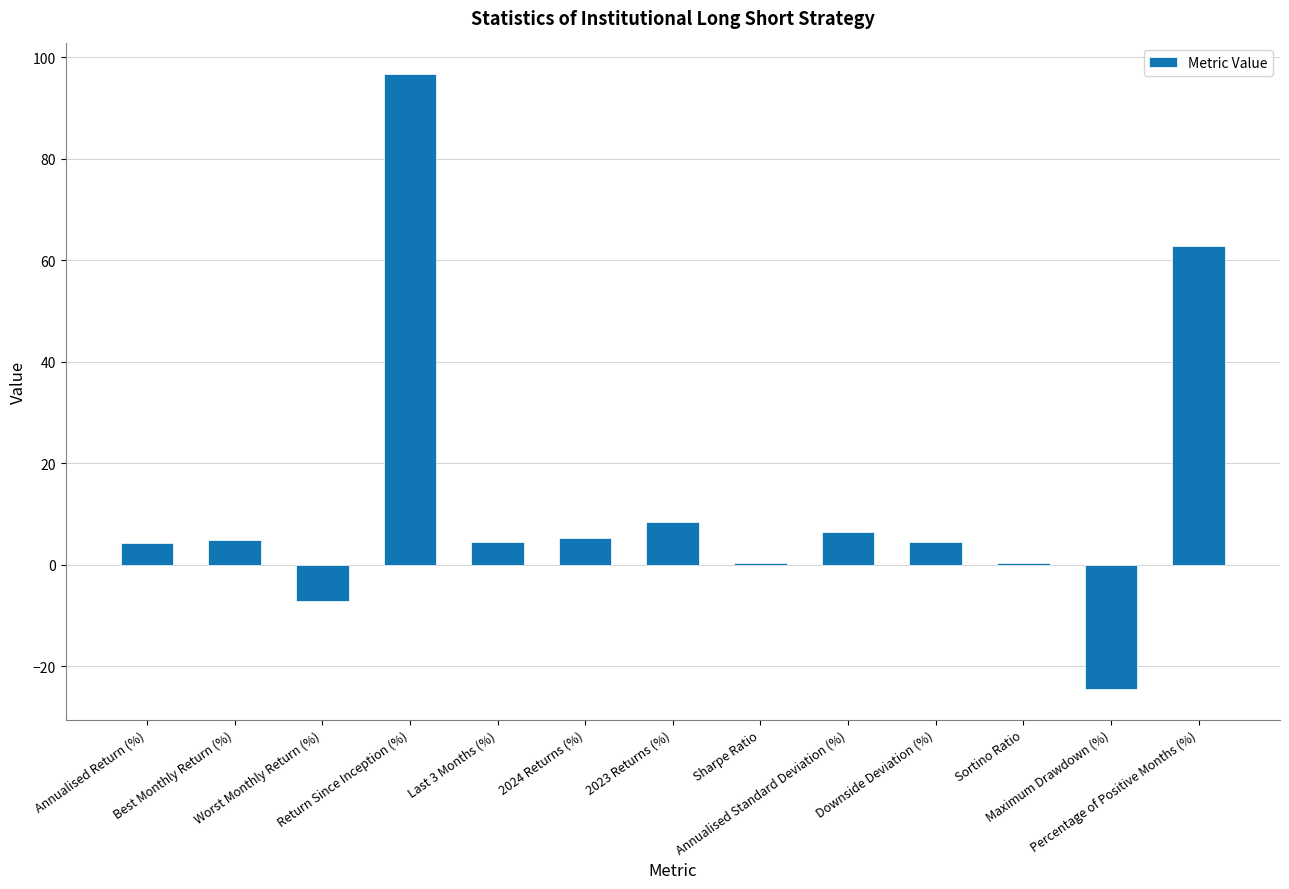

What is the sum of all values?

167.4